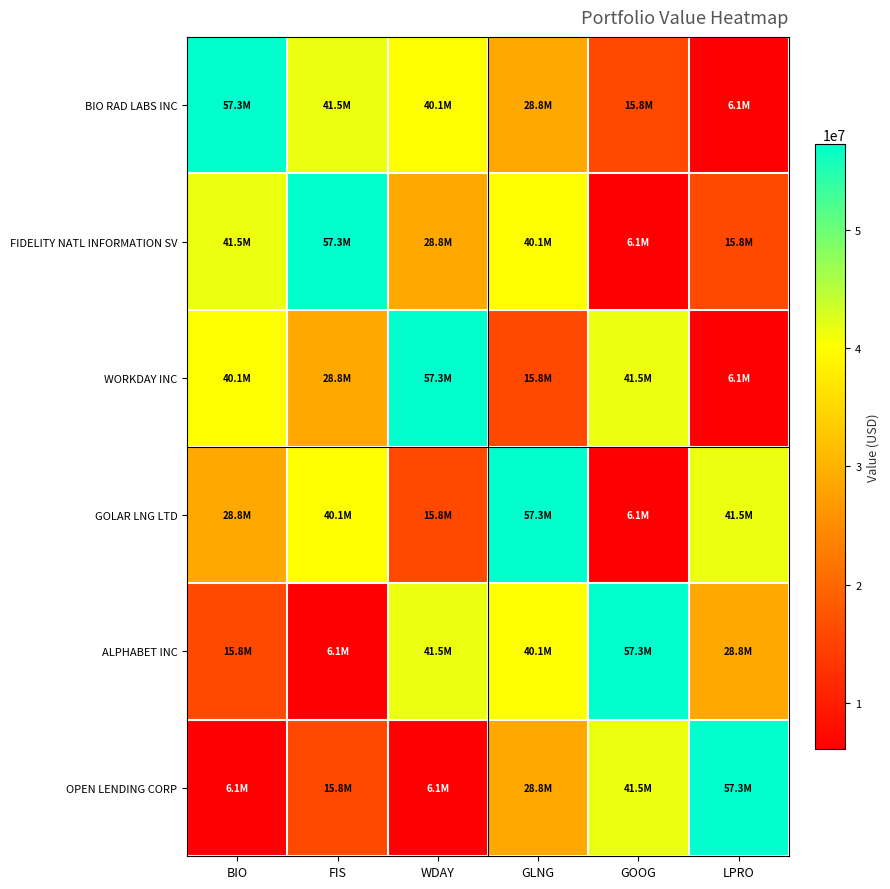

At GOOG, list the series in order from smallest to largest.

FIDELITY NATL INFORMATION SV, GOLAR LNG LTD, BIO RAD LABS INC, WORKDAY INC, OPEN LENDING CORP, ALPHABET INC